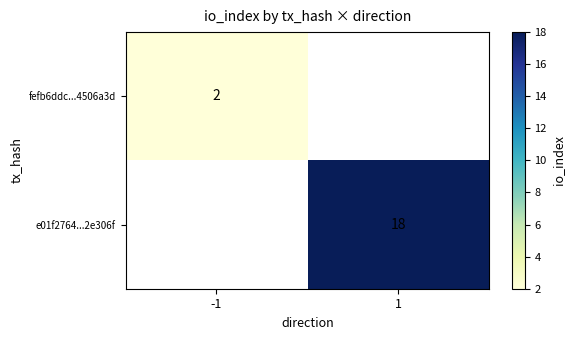

Which label corresponds to the smallest value in the chart?

-1